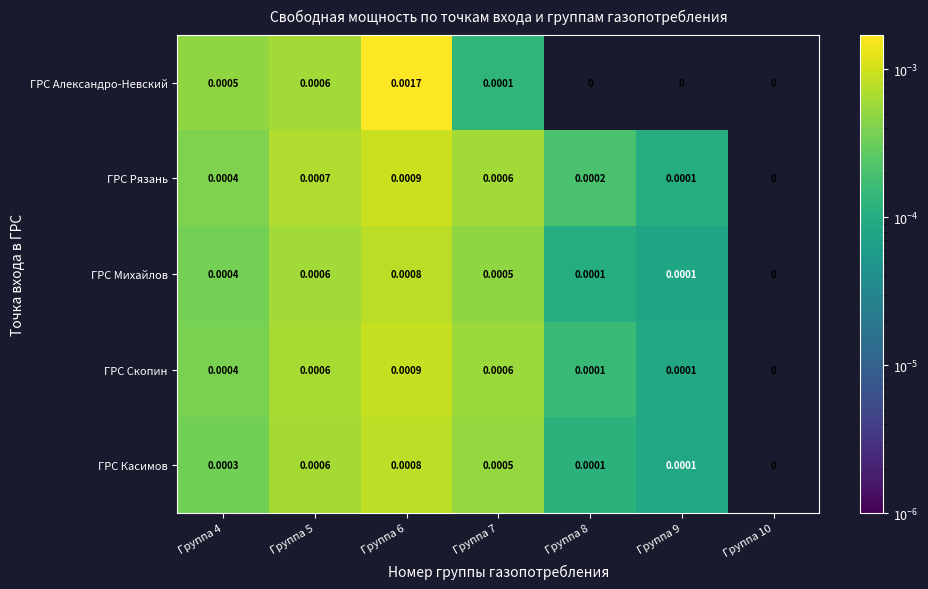

Which series changed the most between Группа 6 and Группа 10?

ГРС Александро-Невский